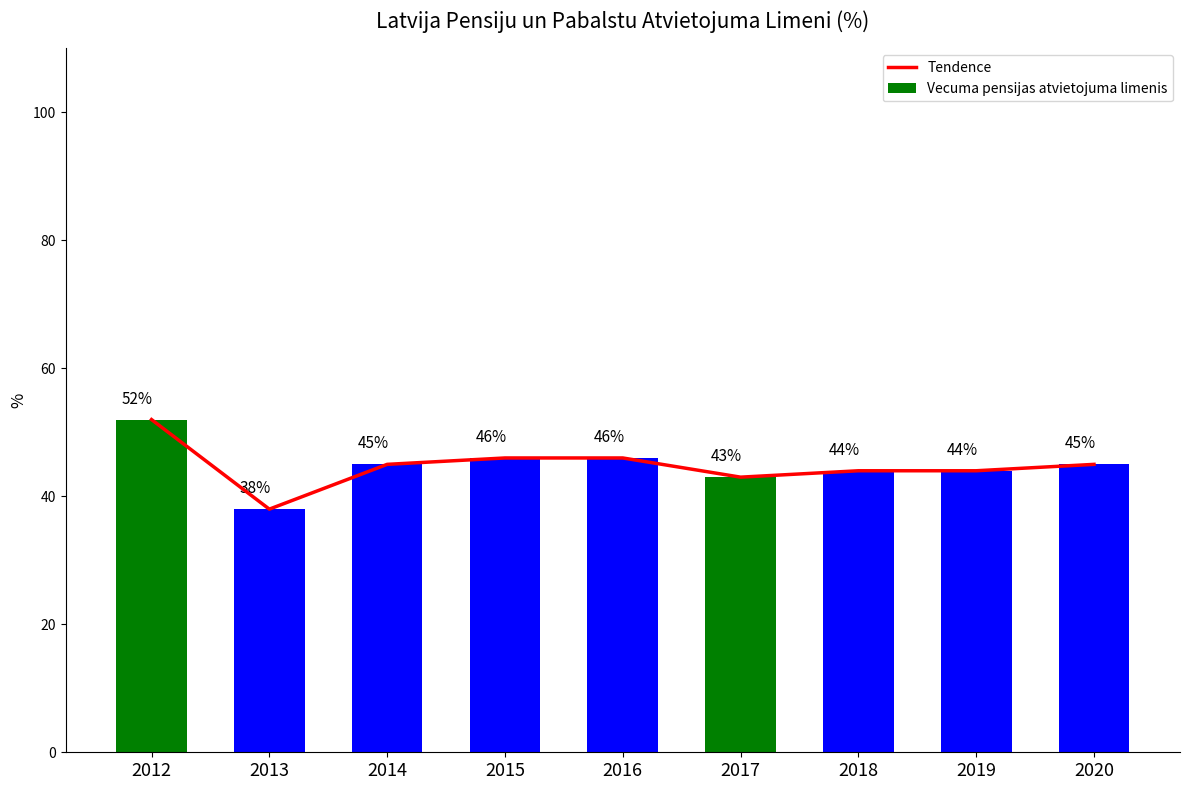

What is the sum of all Tendence values?

403